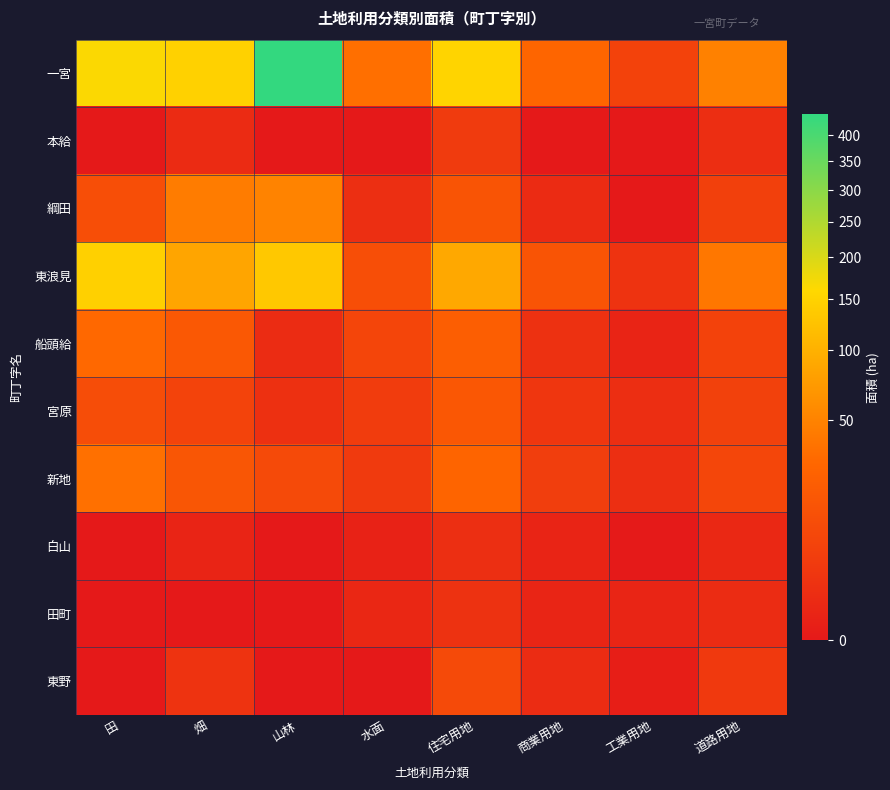

Which series has the widest spread of values?

一宮